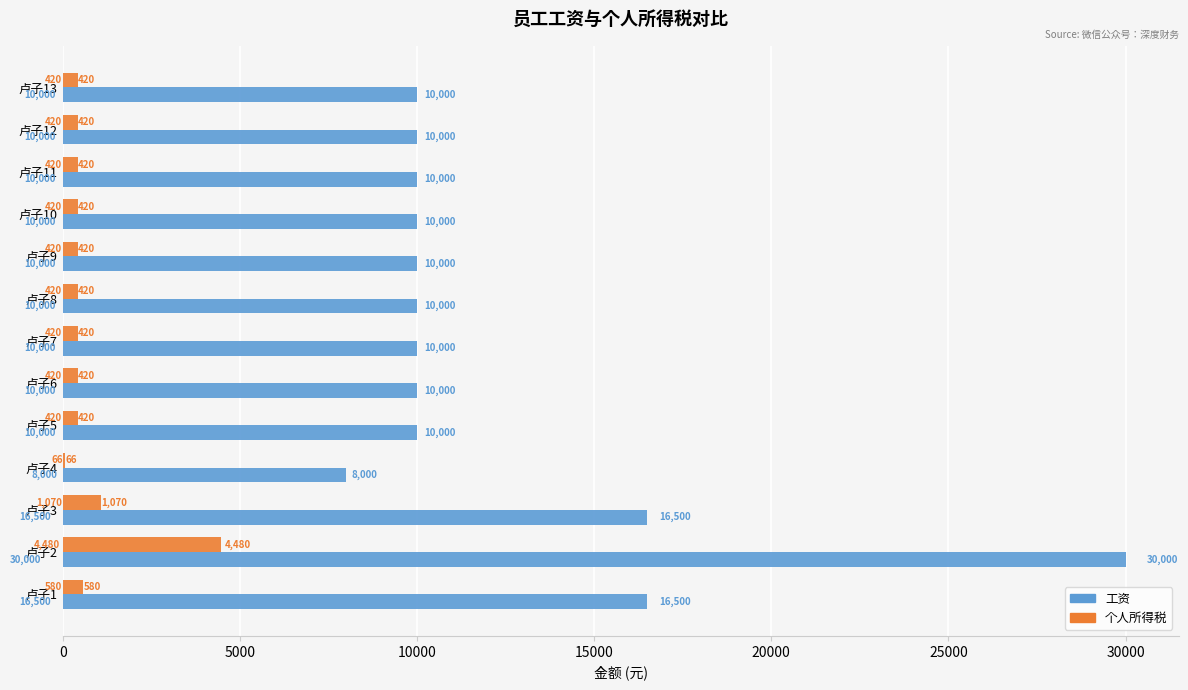

Which label corresponds to the largest value in the chart?

卢子2